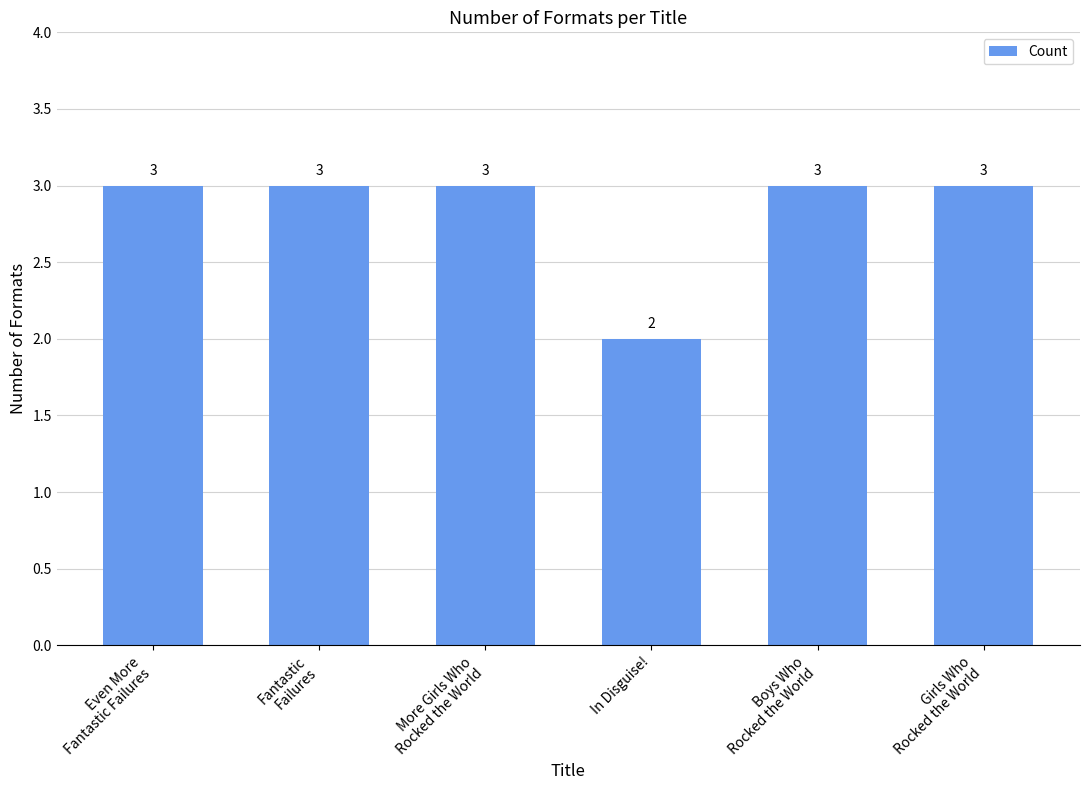

What is the difference between the maximum and minimum values?

1